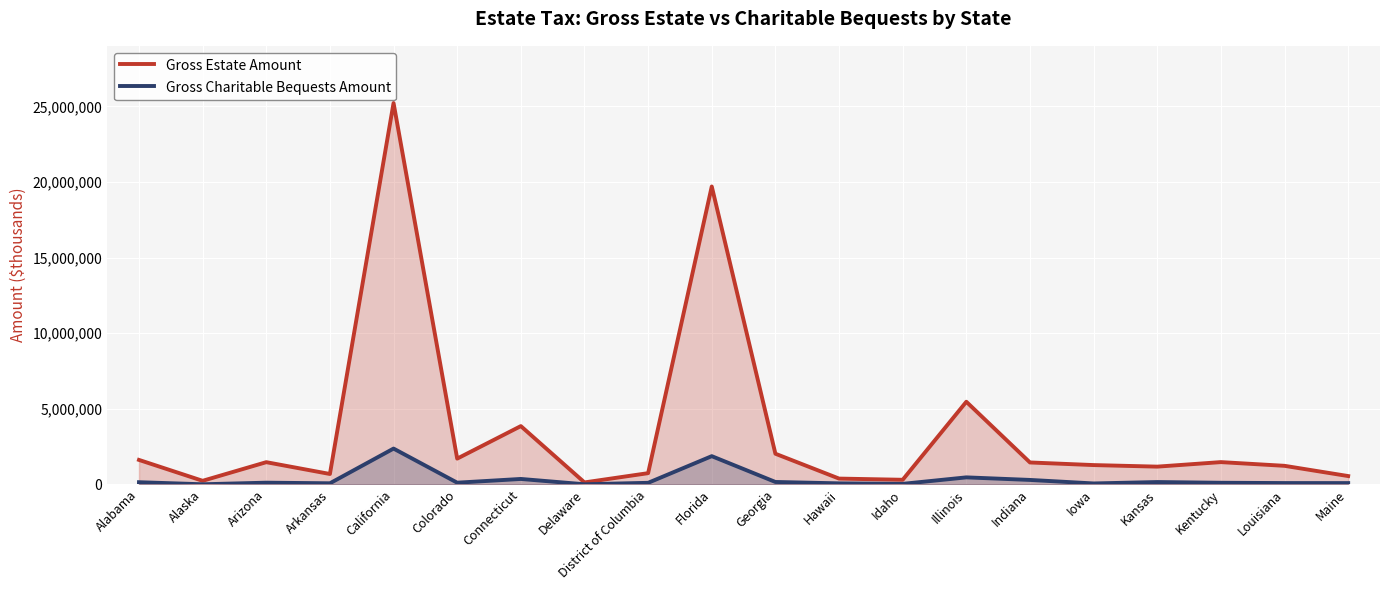

What is the label of the 2nd point from the right?

Louisiana